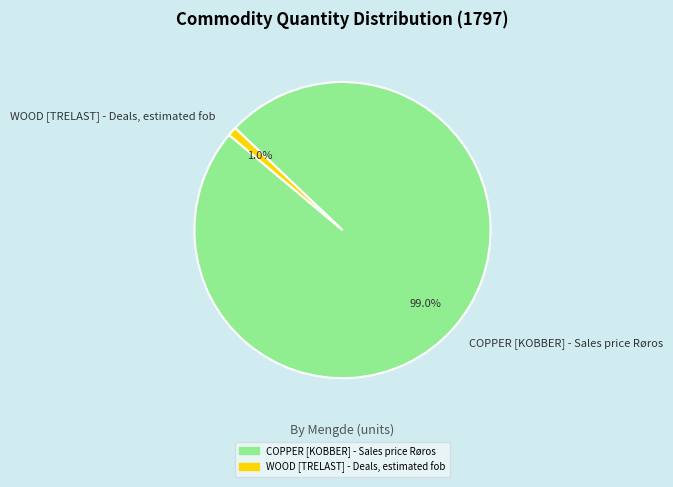

Which has a higher value, WOOD [TRELAST] - Deals, estimated fob or COPPER [KOBBER] - Sales price Røros?

COPPER [KOBBER] - Sales price Røros